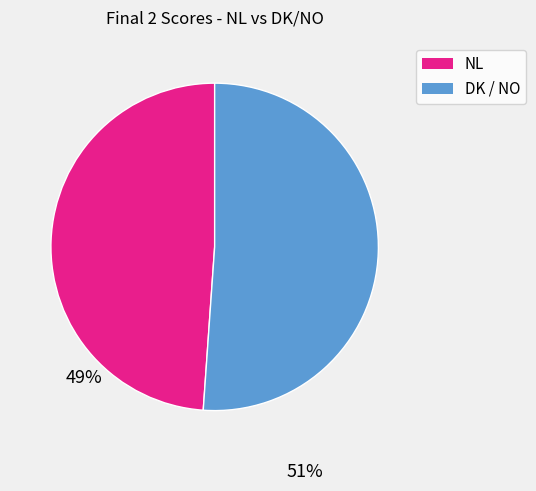

How many slices are in this pie chart?

2